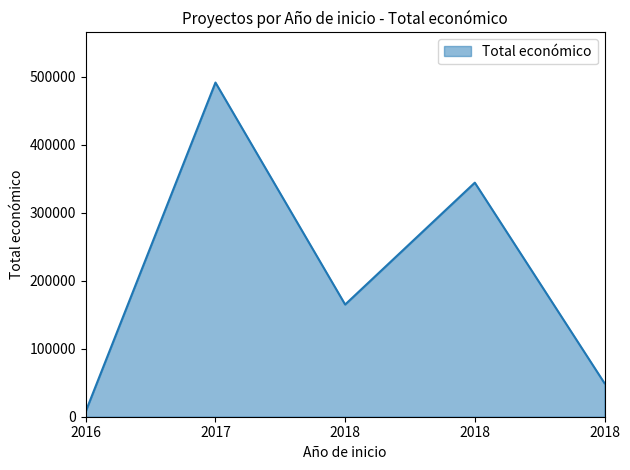

How many lines are shown in the chart?

1